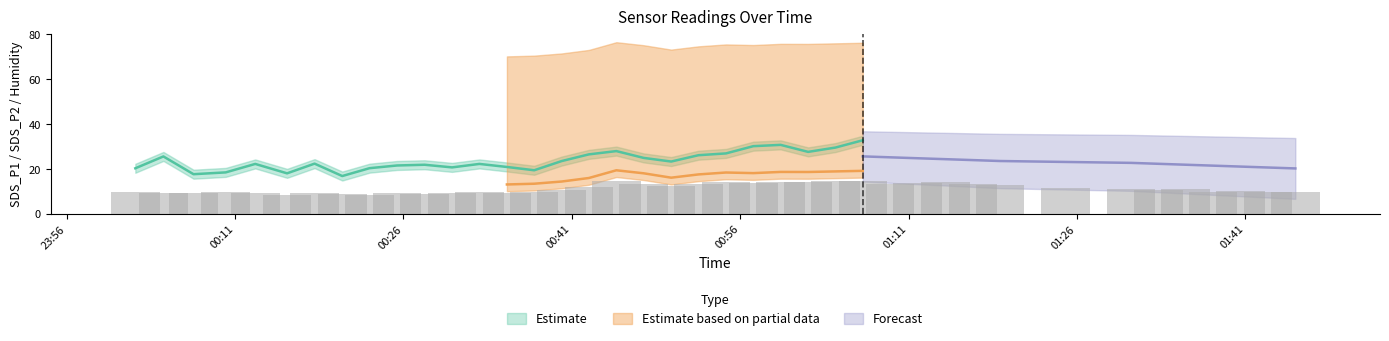

At which label does SDS_P1 reach its minimum?

2022/03/13 00:20:33